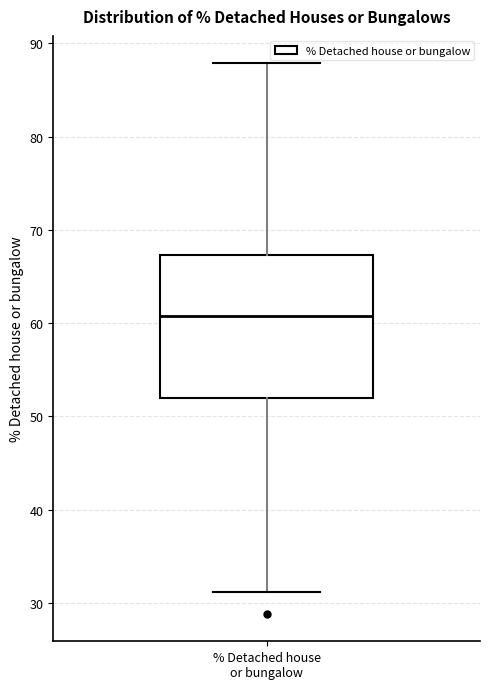

Read this box plot against the y-axis: the position of the median line, the range covered by the box, and the ends of both whiskers. The values are not printed on the chart, so give them approximately, as read against the axis.

median 61, box 52 to 67, whiskers 31 to 88